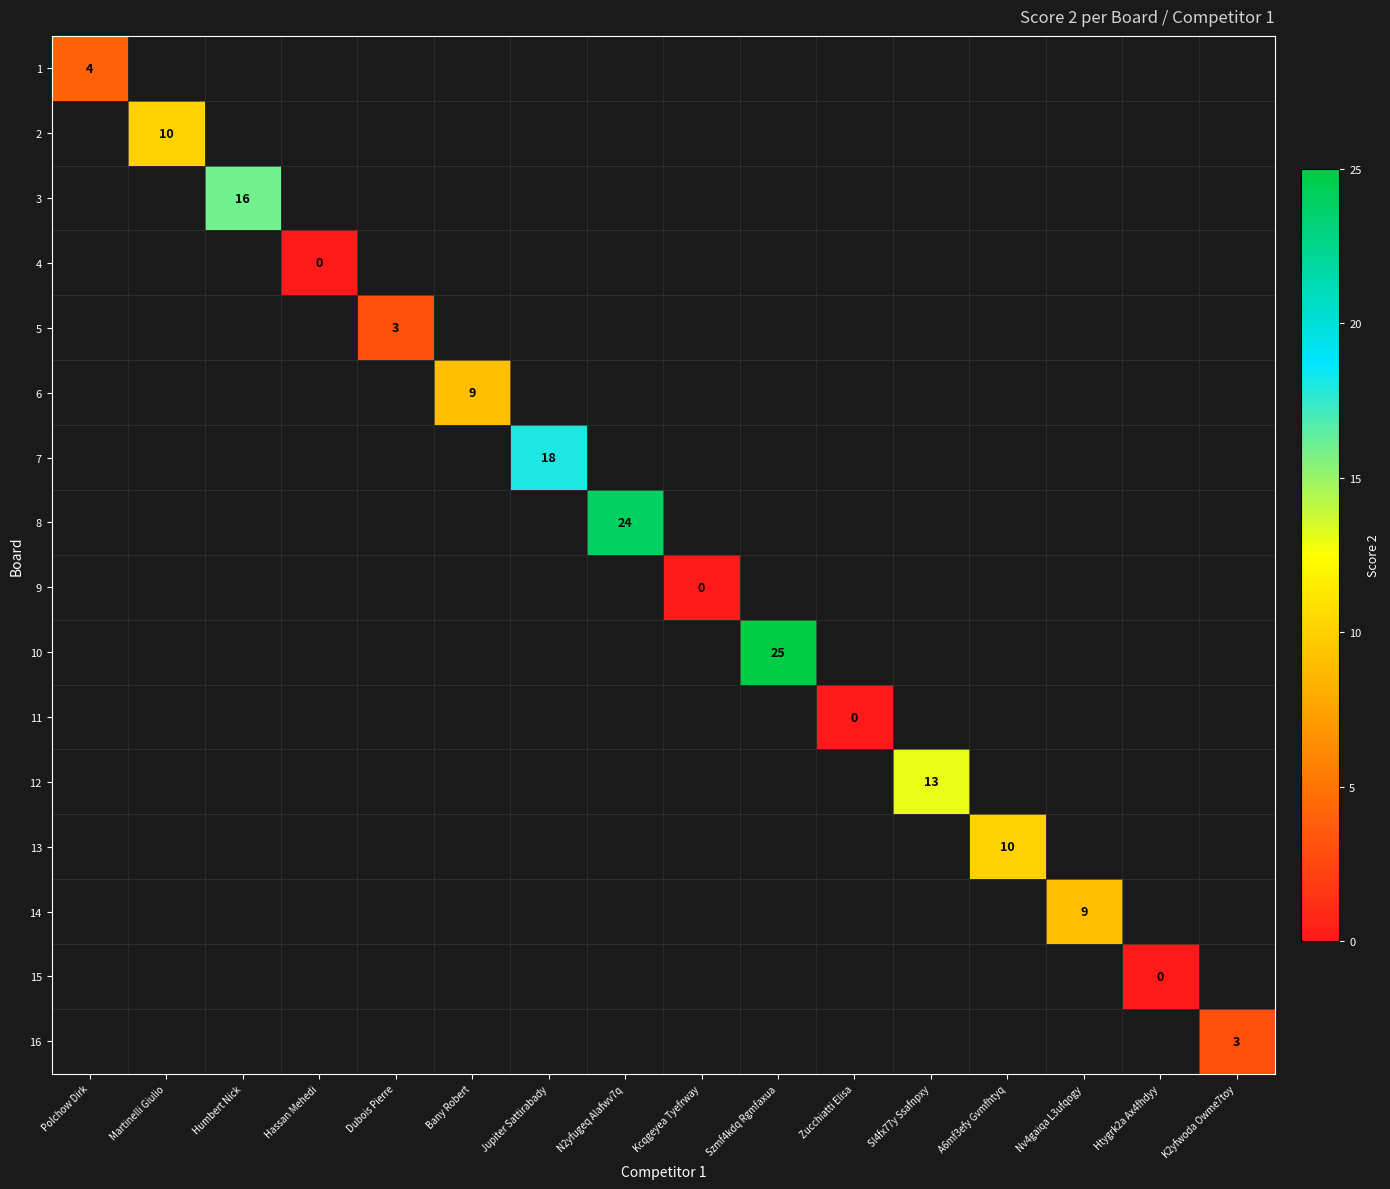

Which has a higher value, Humbert Nick or N2yfugeq Alafwv7q?

N2yfugeq Alafwv7q